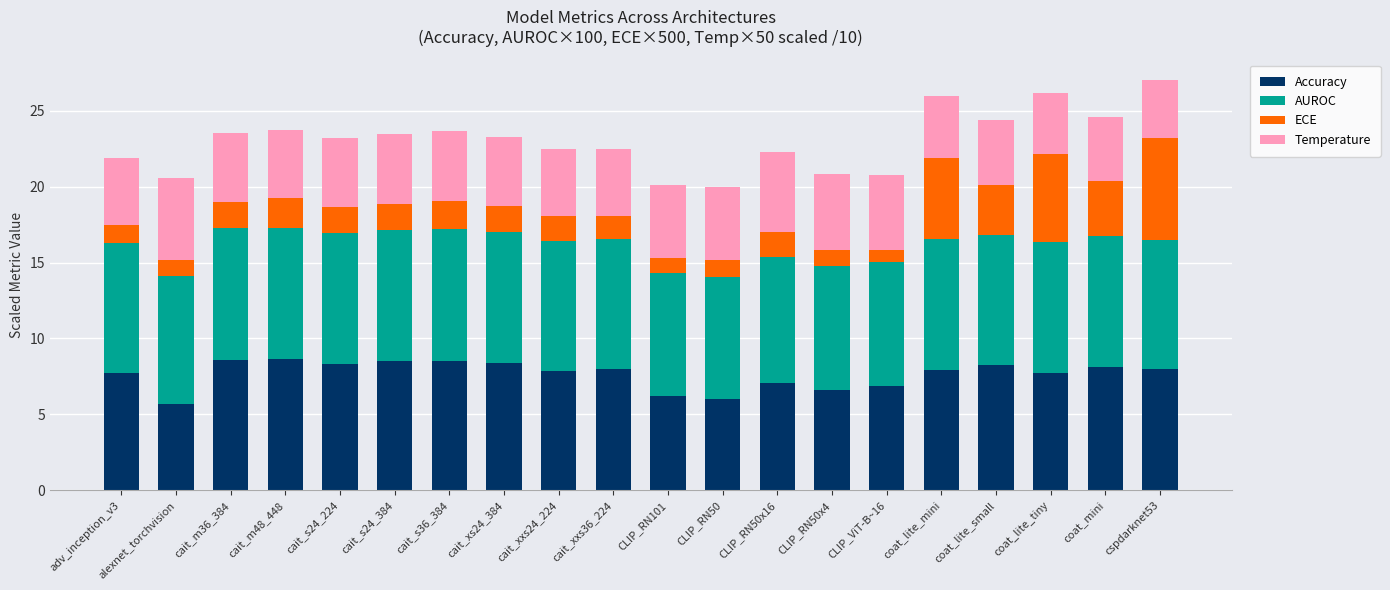

What is the average value of the Accuracy series?

7.7